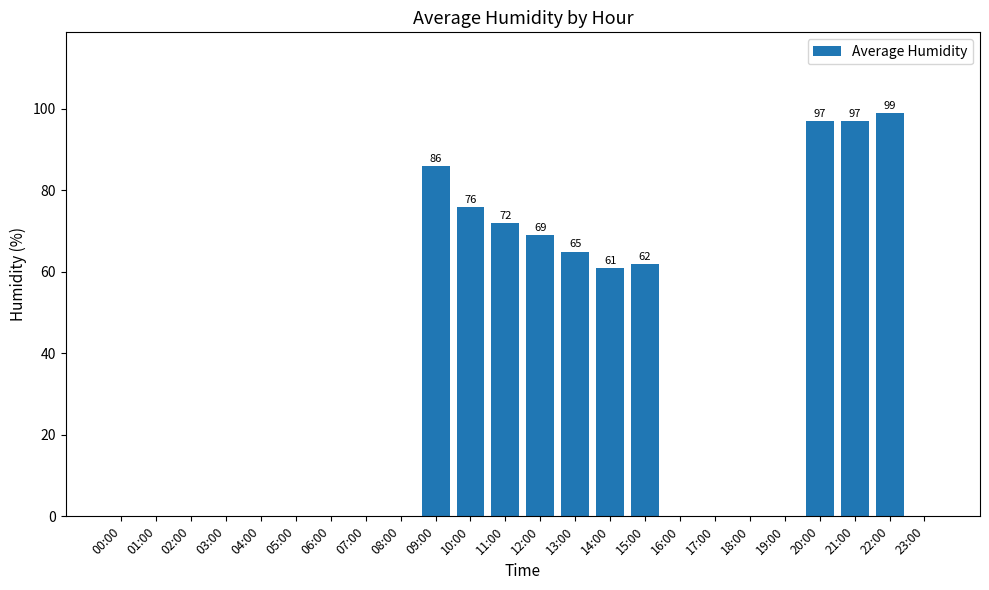

Approximately how many times larger is the value at 14:00 compared to 11:00?

0.8